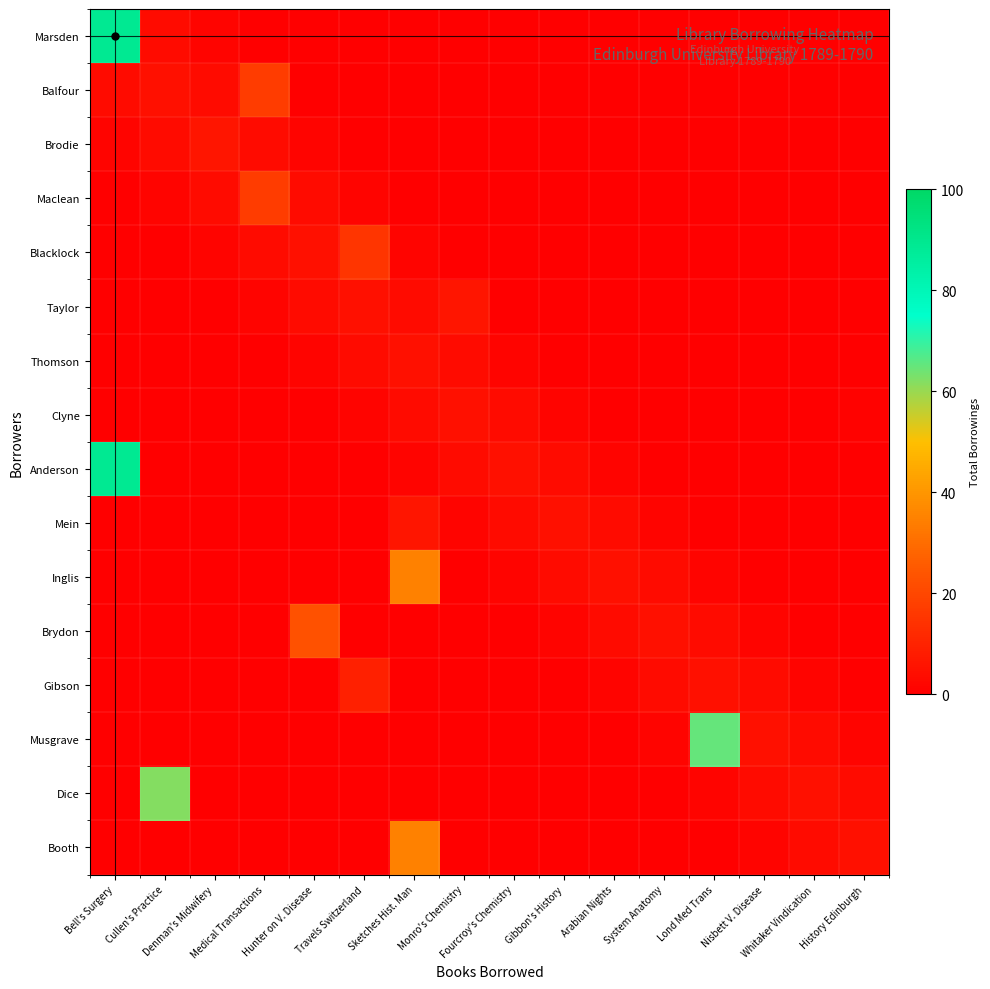

What is the difference between the maximum and minimum values in the Blacklock series?

15.0